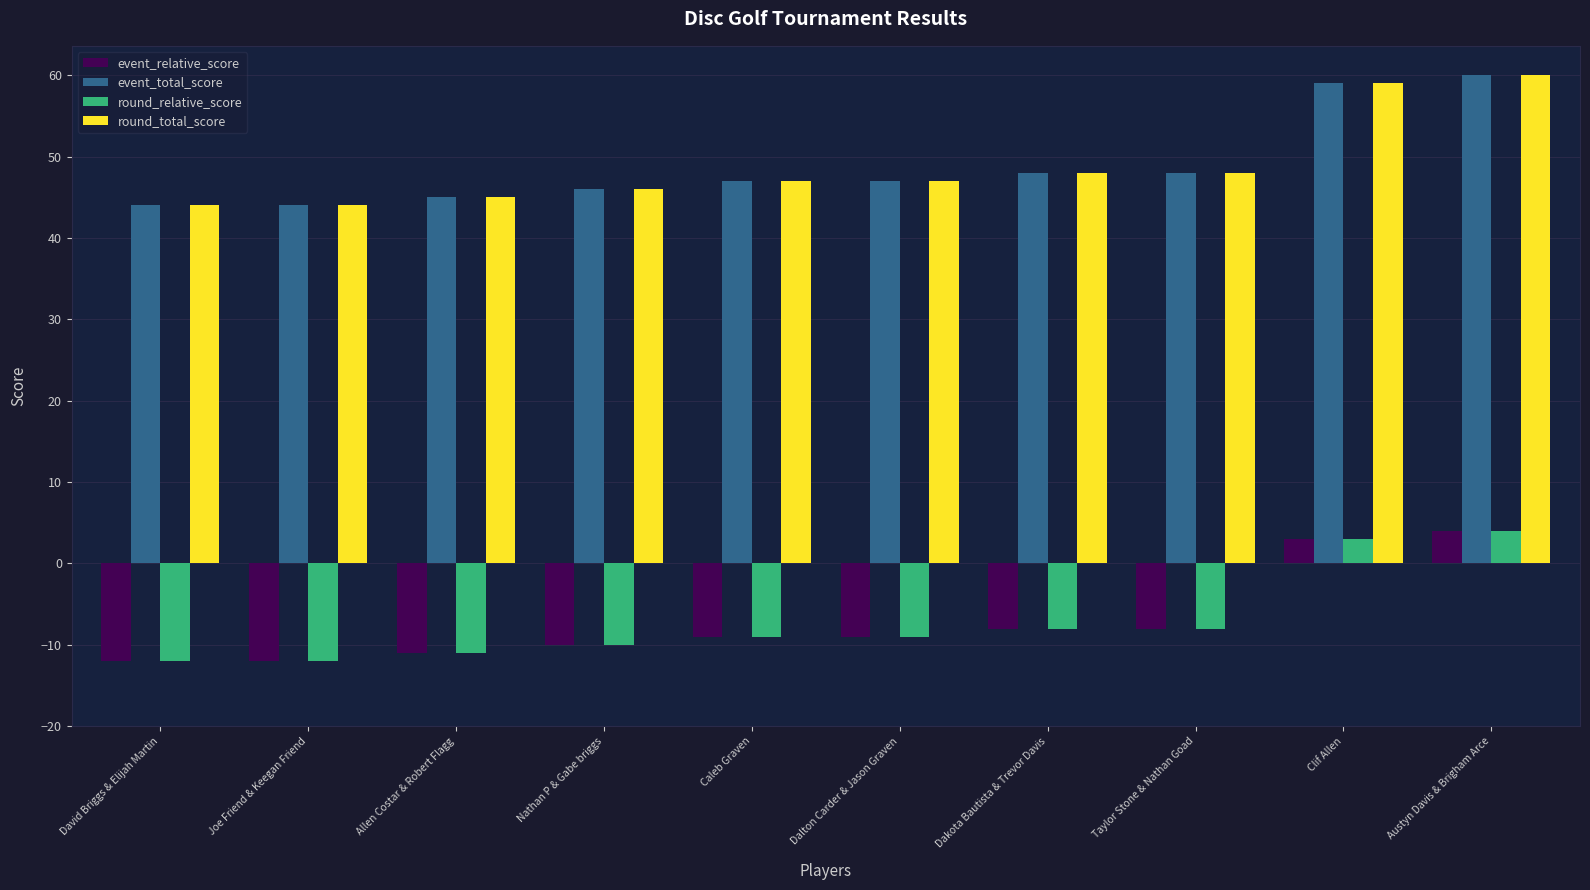

What is the smallest value displayed?

-12